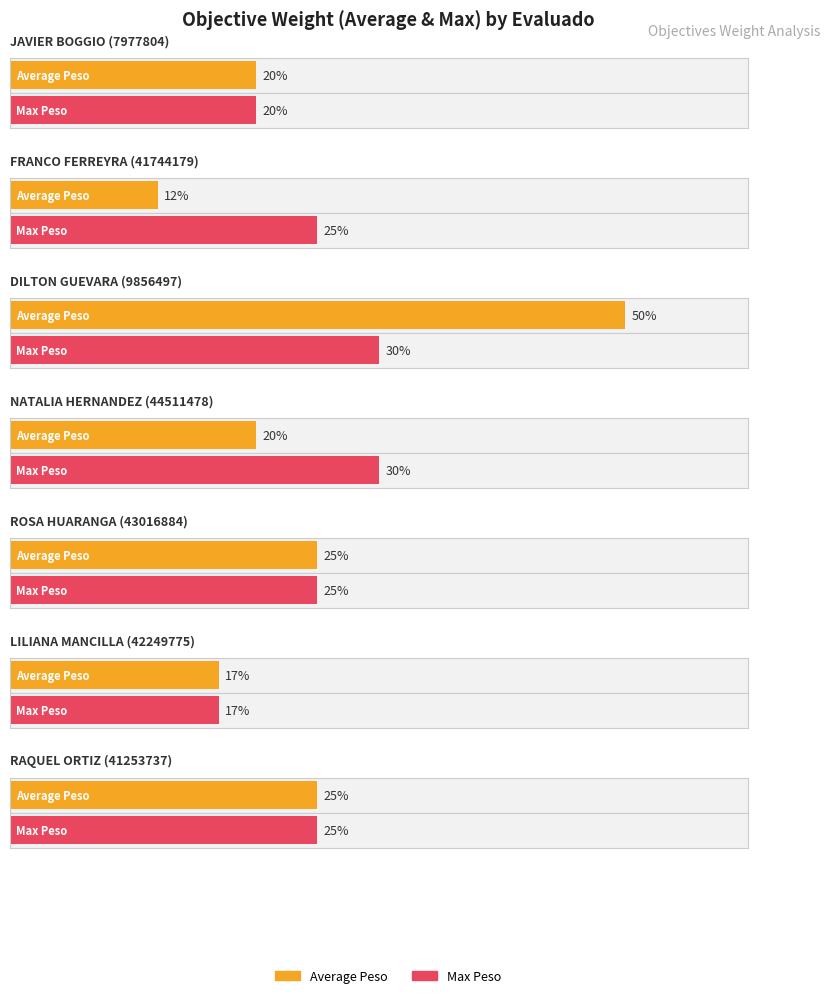

Which series changed the most between LILIANA MANCILLA
(42249775) and RAQUEL ORTIZ
(41253737)?

Average Peso